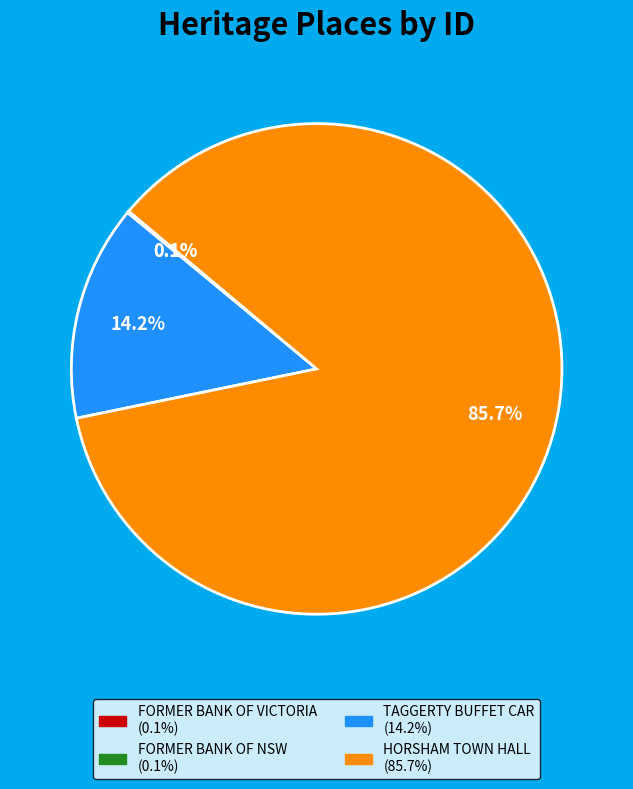

Is there any slice that represents more than half of the pie?

Yes